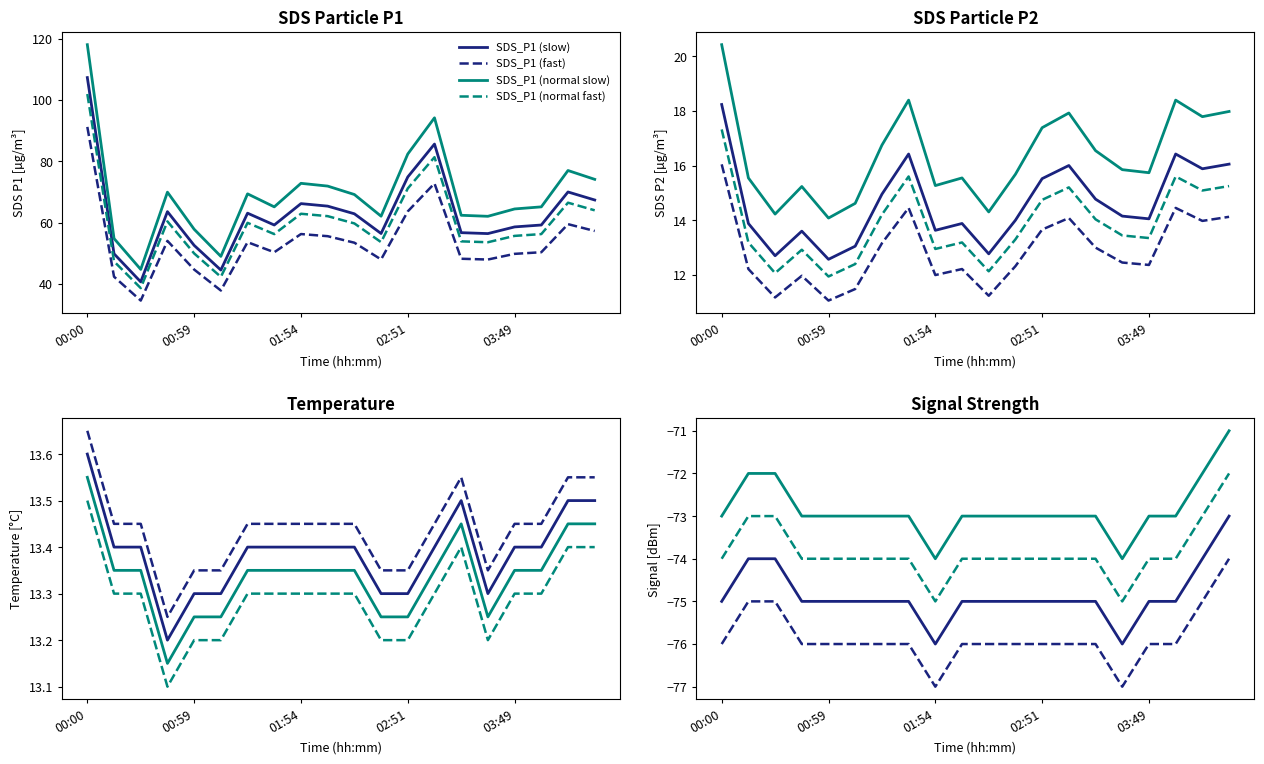

What is the difference between the maximum and minimum values in the Temp series?

0.4